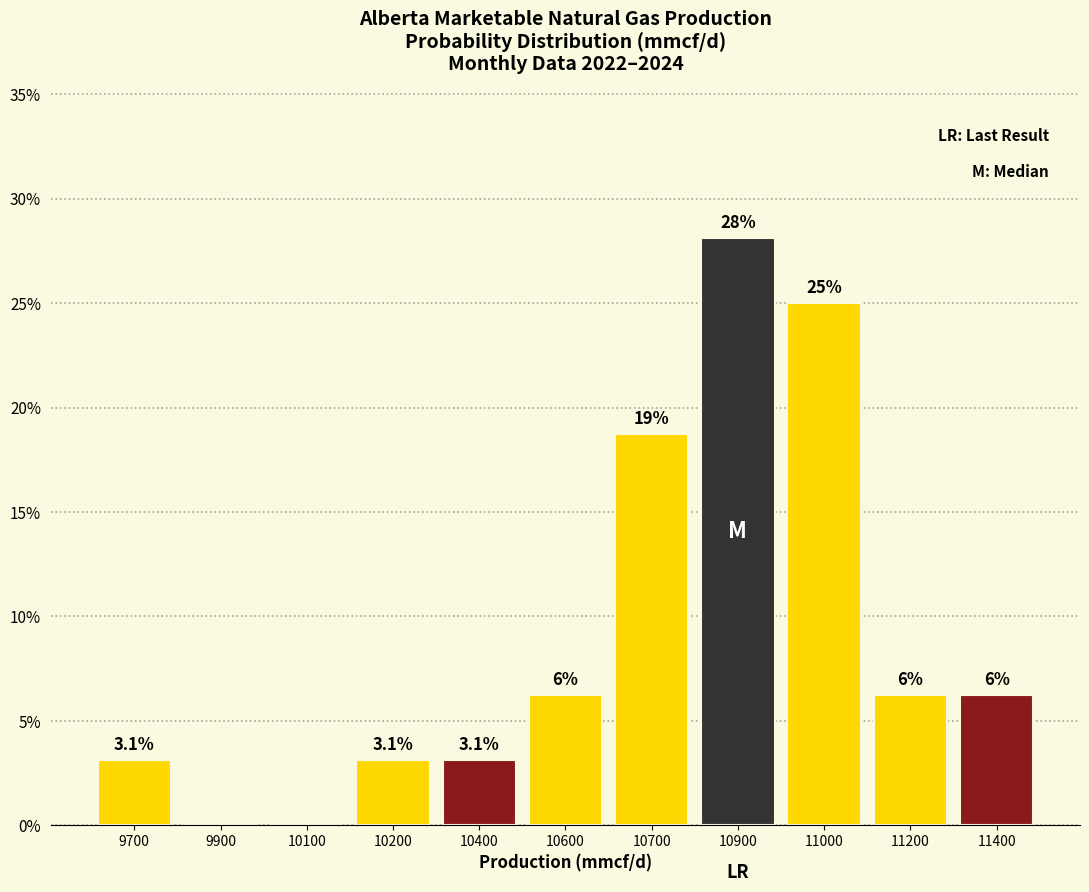

Where does the data first go above 6?

10600